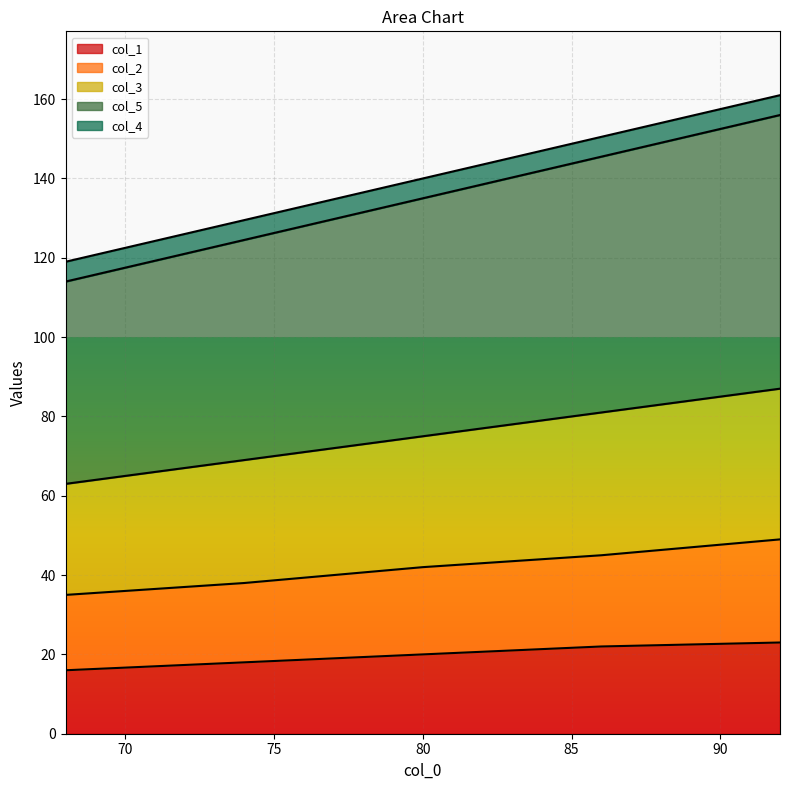

What is the value of the col_1 point at the 3rd from the left?

20.0